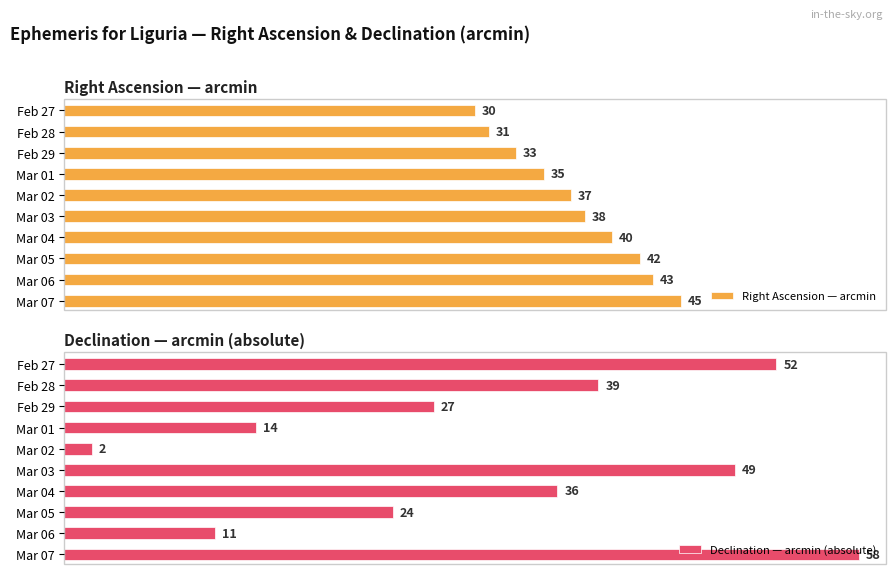

What is the smallest value displayed?

2